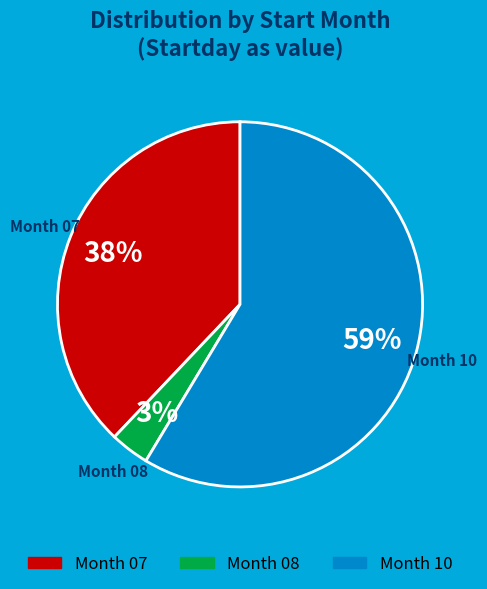

Does any single category account for the majority?

Yes